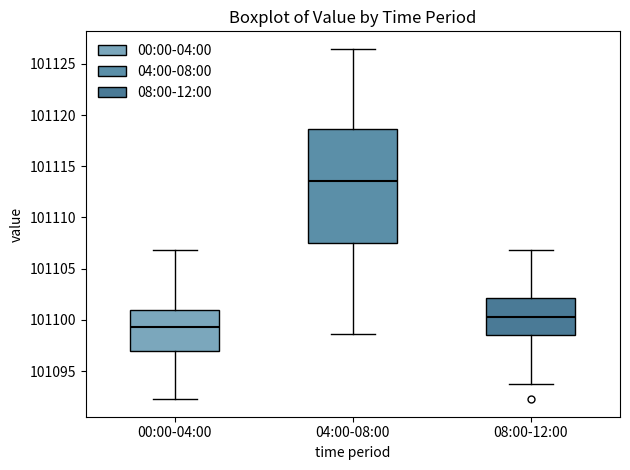

Reading left to right, read every box against the y-axis: the position of its median line, the range the box covers, and the ends of its whiskers. The values are not printed on the chart, so give them approximately, as read against the axis.

00:00-04:00: median 101099.5, box 101097.0 to 101101.0, whiskers 101092.5 to 101107.0
04:00-08:00: median 101113.5, box 101107.5 to 101118.5, whiskers 101098.5 to 101126.5
08:00-12:00: median 101100.5, box 101098.5 to 101102.0, whiskers 101093.5 to 101107.0